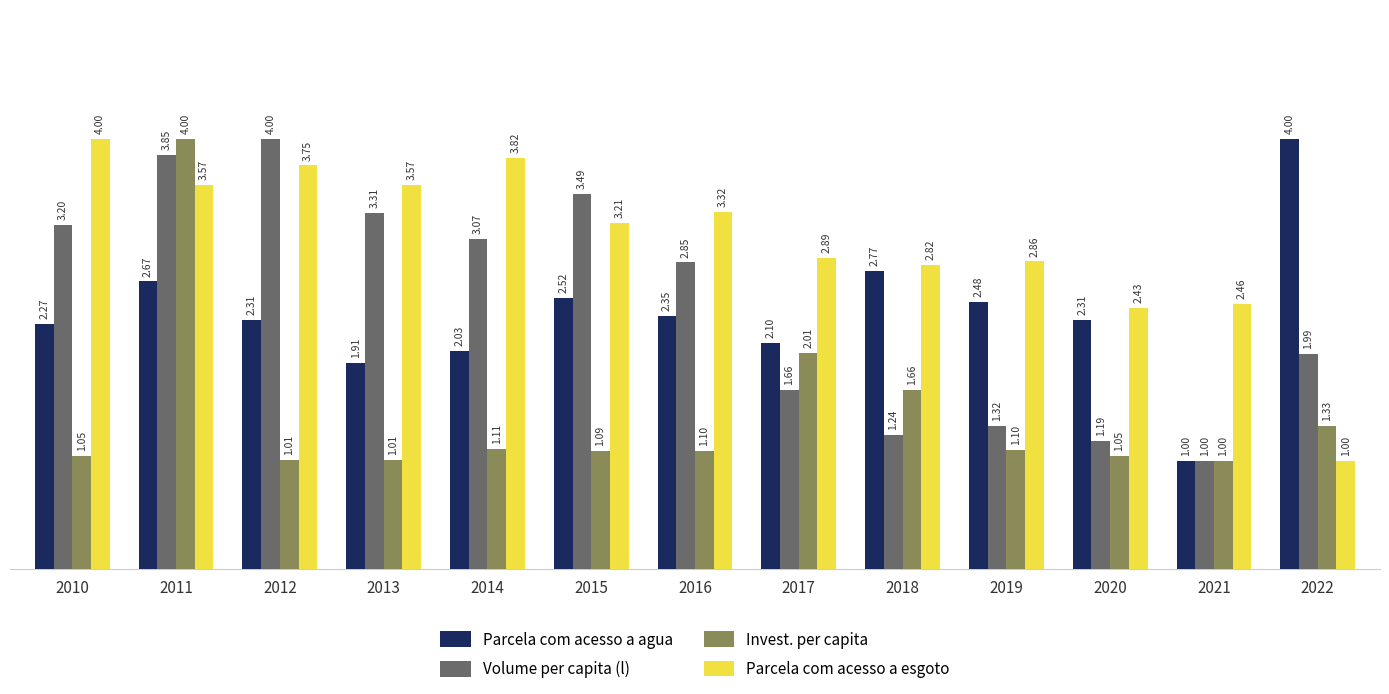

What is the spread (max minus min) of values at 2019?

1.8